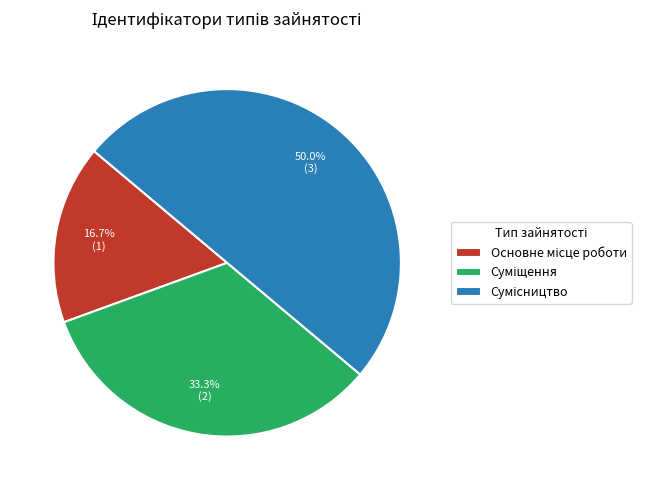

The Суміщення slice represents 42% of the pie. True or false?

False